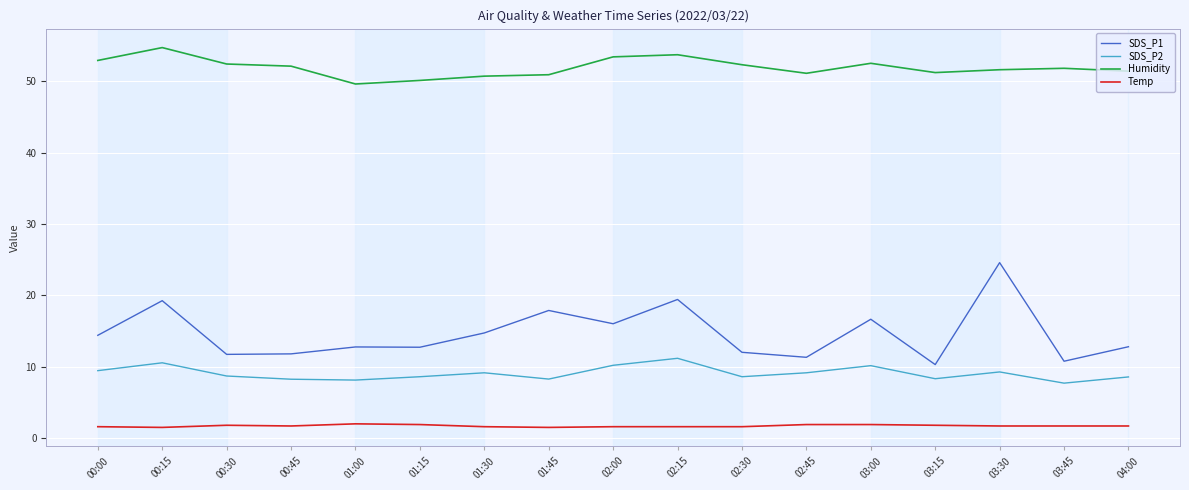

Where does the SDS_P1 series first go above 12?

00:00